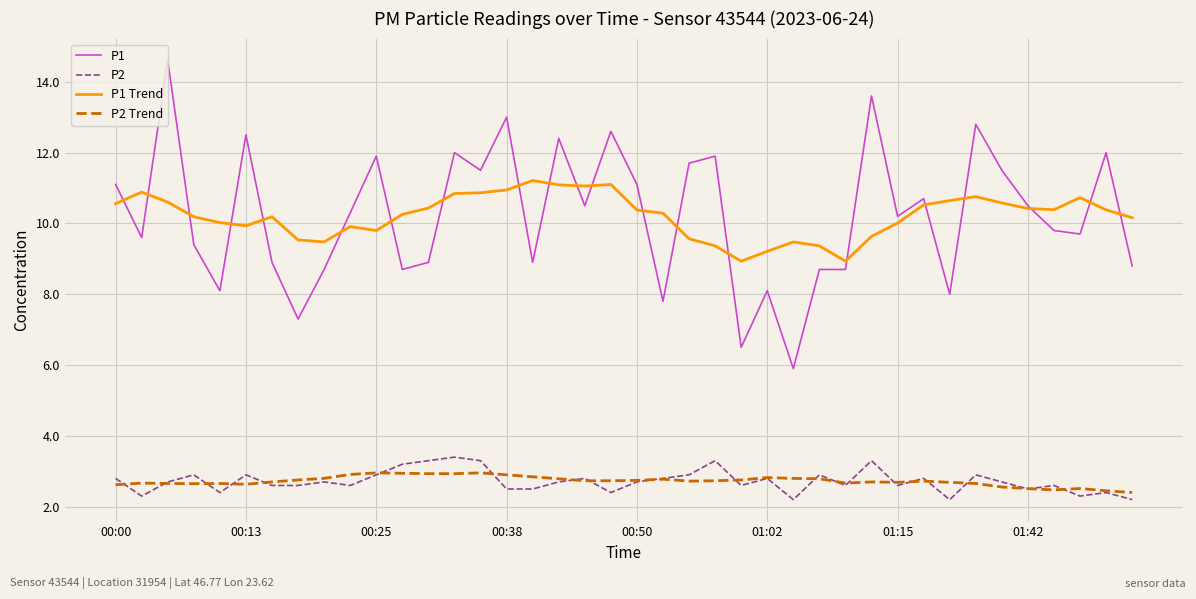

True or false: P2 Trend and P1 Trend cross at least once.

False